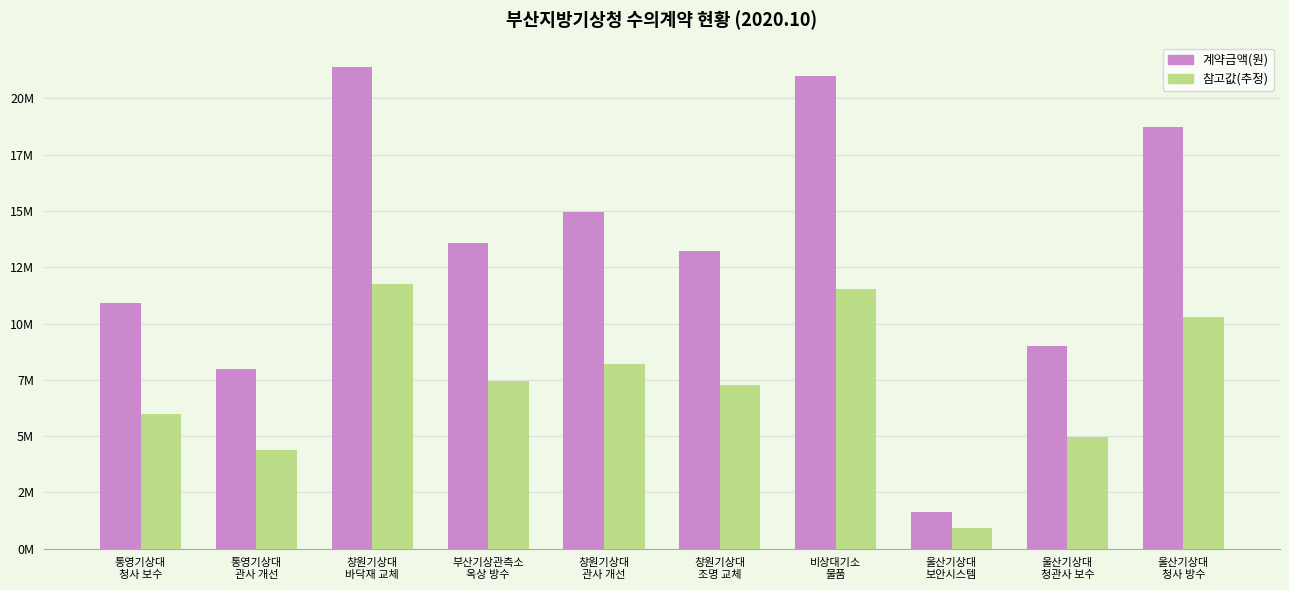

What is the total value across all series at 창원기상대
관사 개선?

23157000.0